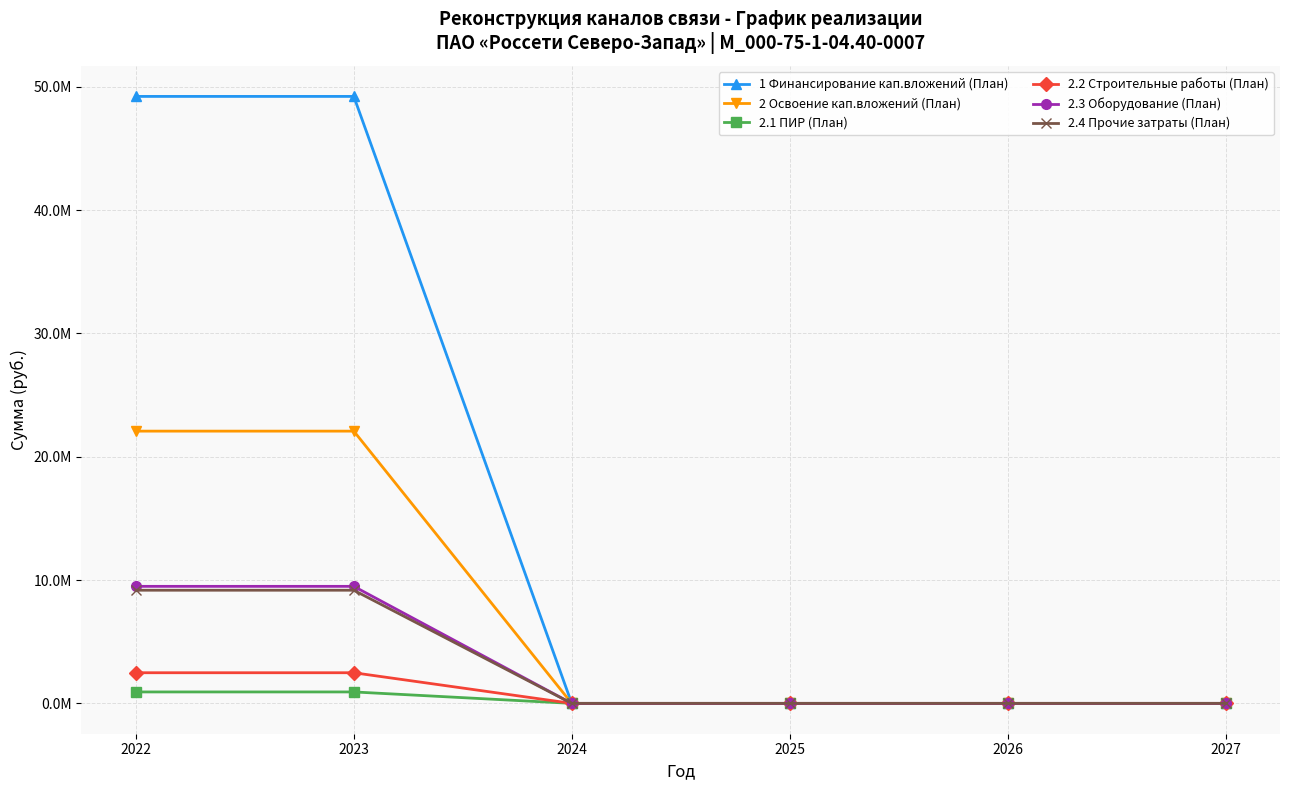

What are all the series names shown in the legend?

1 Финансирование кап.вложений (План), 2 Освоение кап.вложений (План), 2.1 ПИР (План), 2.2 Строительные работы (План), 2.3 Оборудование (План), 2.4 Прочие затраты (План)